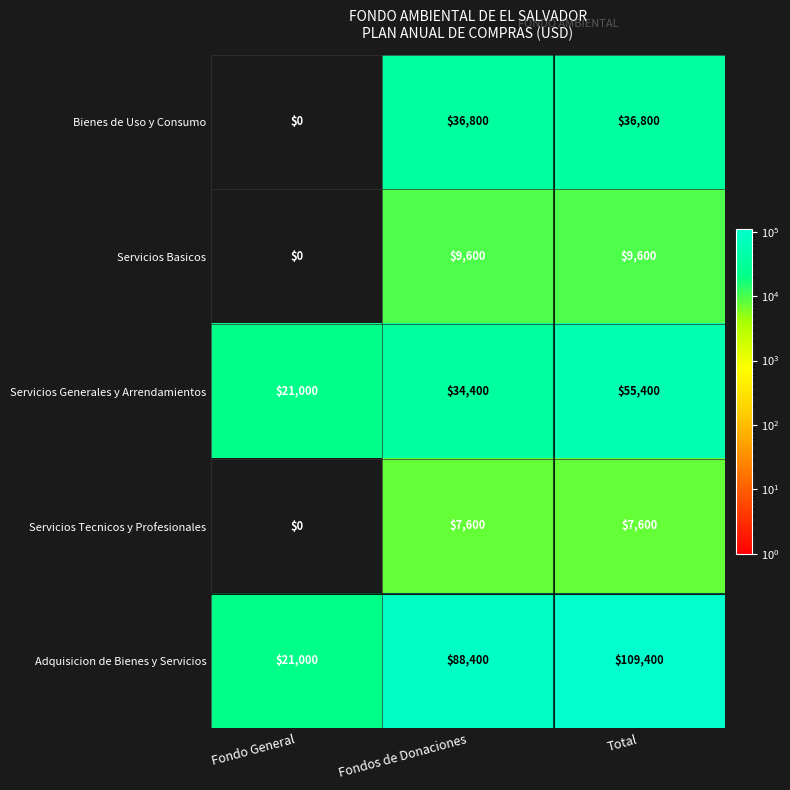

Which category has the lowest value across all series?

Fondo General